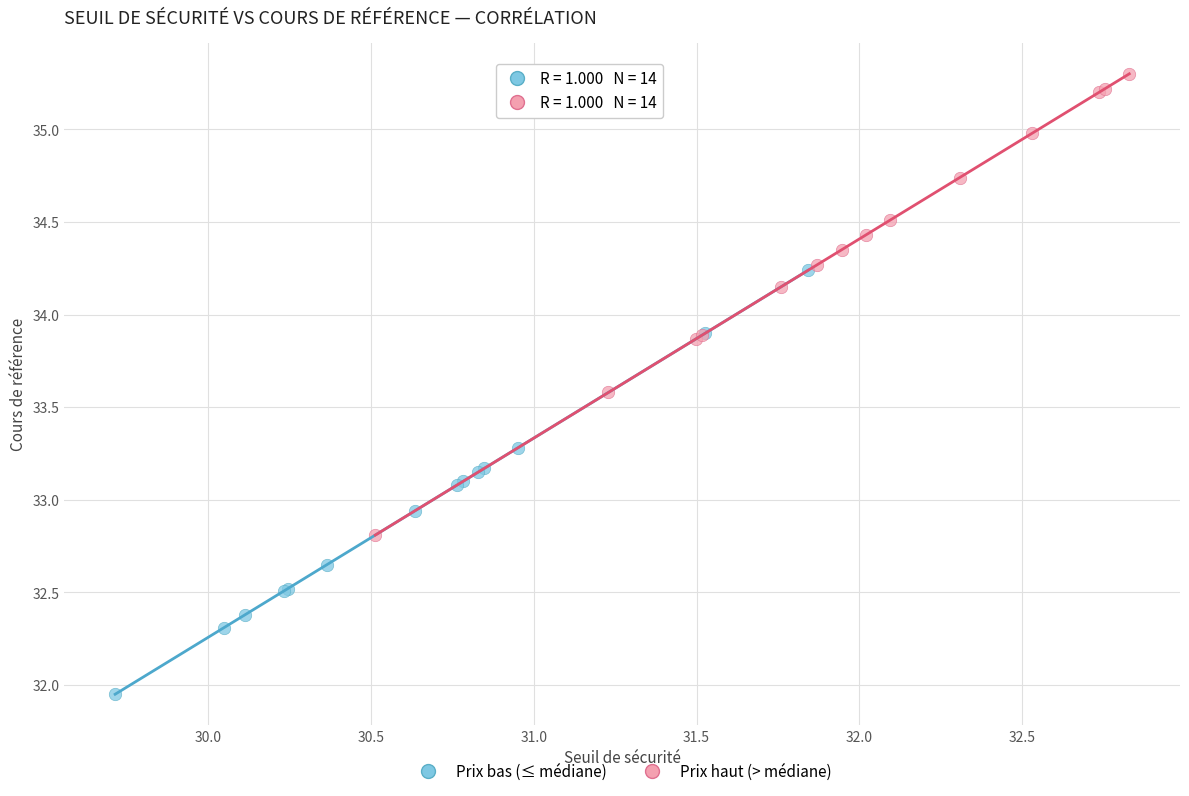

What are all the series names shown in the legend?

Prix bas (≤ médiane), Prix haut (> médiane)